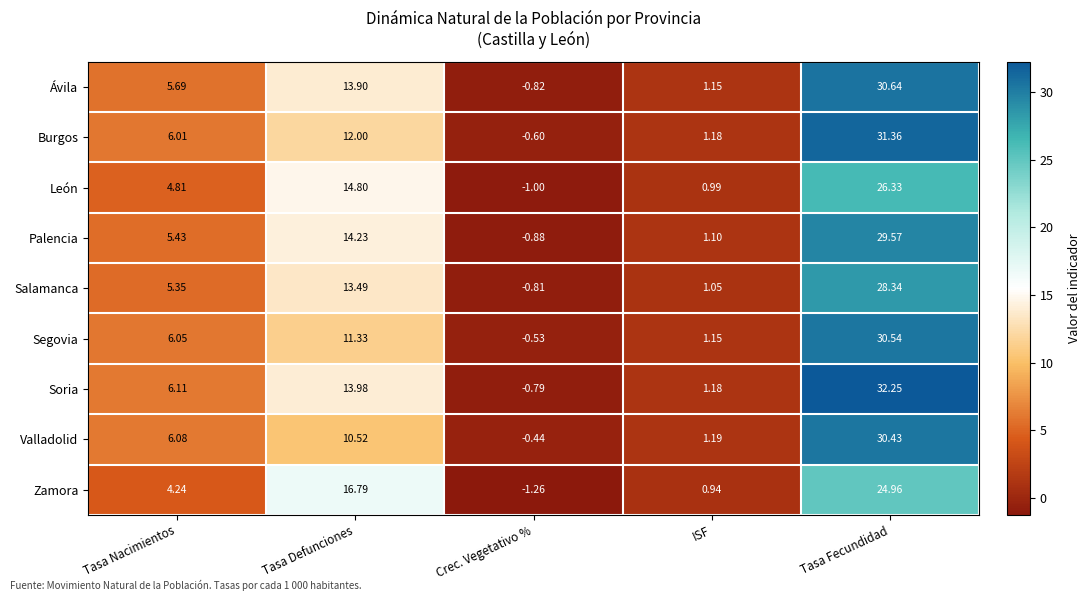

Rank the series by their maximum value, from lowest to highest.

Zamora, León, Salamanca, Palencia, Valladolid, Segovia, Ávila, Burgos, Soria